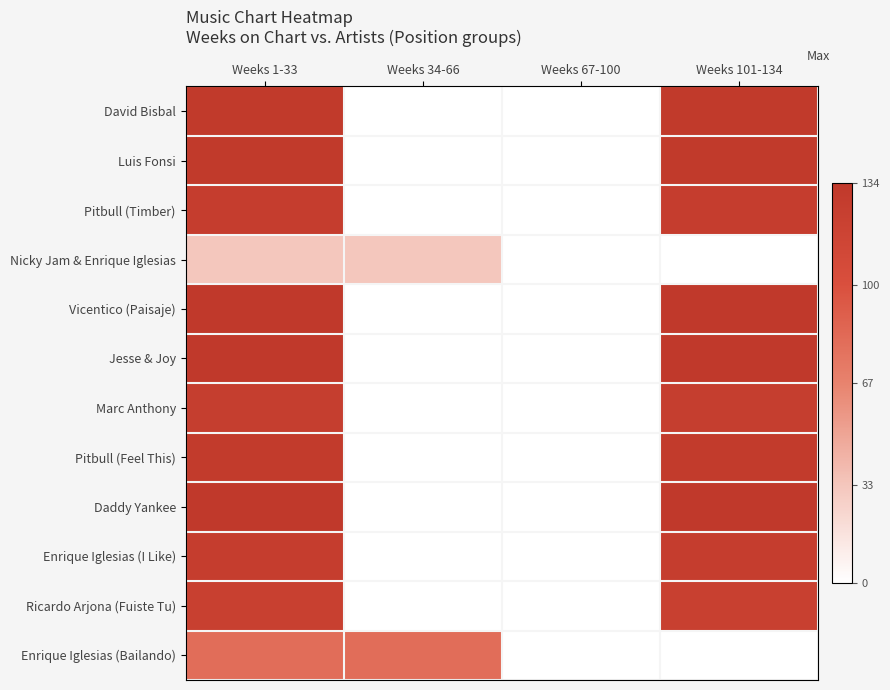

Reading left to right, list all the values displayed in this chart.

David Bisbal: Weeks 1-33=132	Weeks 34-66=0	Weeks 67-100=0	Weeks 101-134=132
Luis Fonsi: Weeks 1-33=132	Weeks 34-66=0	Weeks 67-100=0	Weeks 101-134=132
Pitbull (Timber): Weeks 1-33=127	Weeks 34-66=0	Weeks 67-100=0	Weeks 101-134=127
Nicky Jam & Enrique Iglesias: Weeks 1-33=32	Weeks 34-66=32	Weeks 67-100=0	Weeks 101-134=0
Vicentico (Paisaje): Weeks 1-33=134	Weeks 34-66=0	Weeks 67-100=0	Weeks 101-134=134
Jesse & Joy: Weeks 1-33=134	Weeks 34-66=0	Weeks 67-100=0	Weeks 101-134=134
Marc Anthony: Weeks 1-33=126	Weeks 34-66=0	Weeks 67-100=0	Weeks 101-134=126
Pitbull (Feel This): Weeks 1-33=130	Weeks 34-66=0	Weeks 67-100=0	Weeks 101-134=130
Daddy Yankee: Weeks 1-33=134	Weeks 34-66=0	Weeks 67-100=0	Weeks 101-134=134
Enrique Iglesias (I Like): Weeks 1-33=127	Weeks 34-66=0	Weeks 67-100=0	Weeks 101-134=127
Ricardo Arjona (Fuiste Tu): Weeks 1-33=123	Weeks 34-66=0	Weeks 67-100=0	Weeks 101-134=123
Enrique Iglesias (Bailando): Weeks 1-33=81	Weeks 34-66=81	Weeks 67-100=0	Weeks 101-134=0